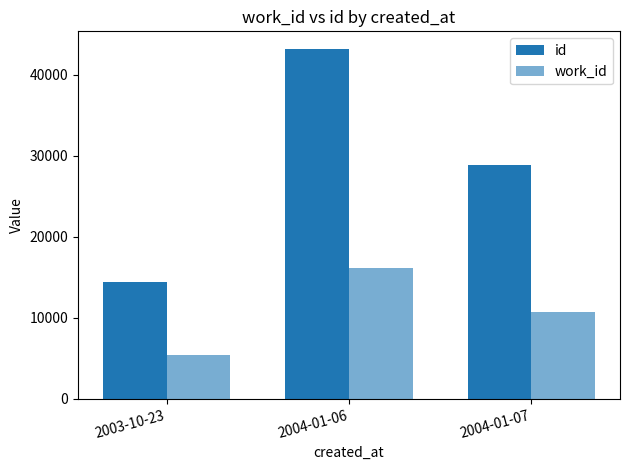

The id series shows 21664 at 2003-10-23. True or false?

False